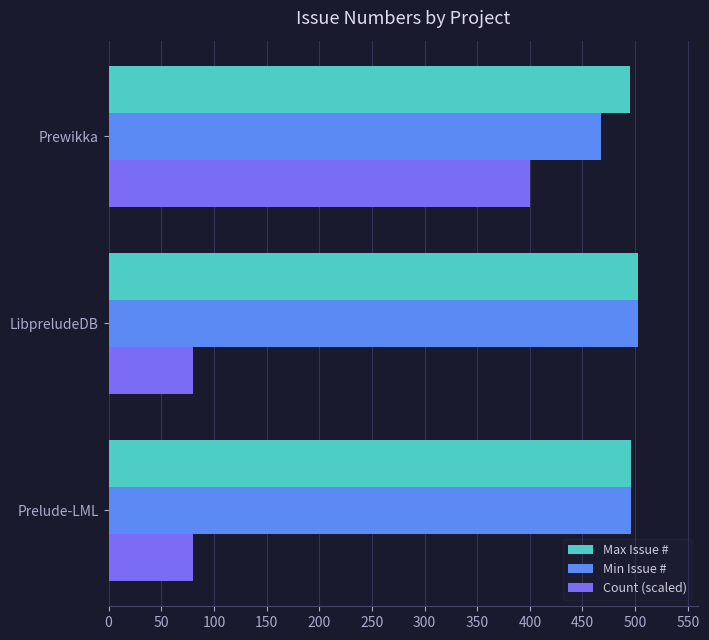

Which series has the largest total across all categories?

Max Issue #